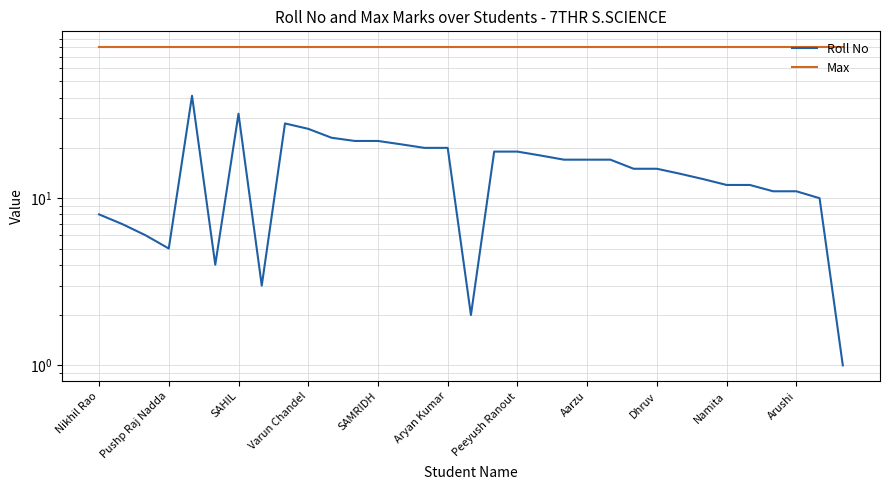

Does the chart have visible grid lines?

Yes